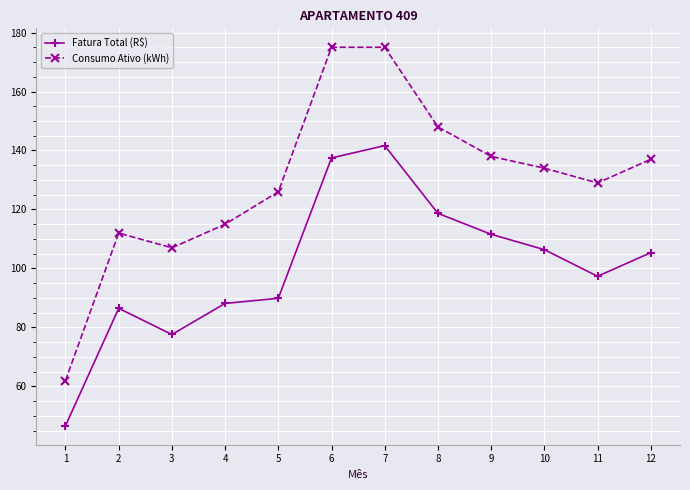

What is the maximum value for Consumo Ativo (kWh)?

175.0